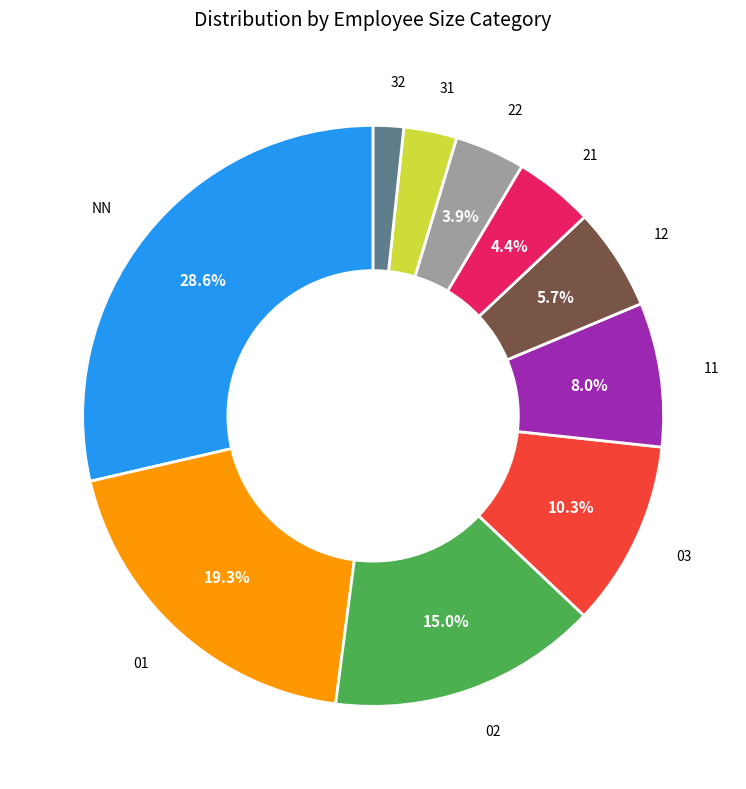

Do 03 and 22 together represent more than half of the pie?

No